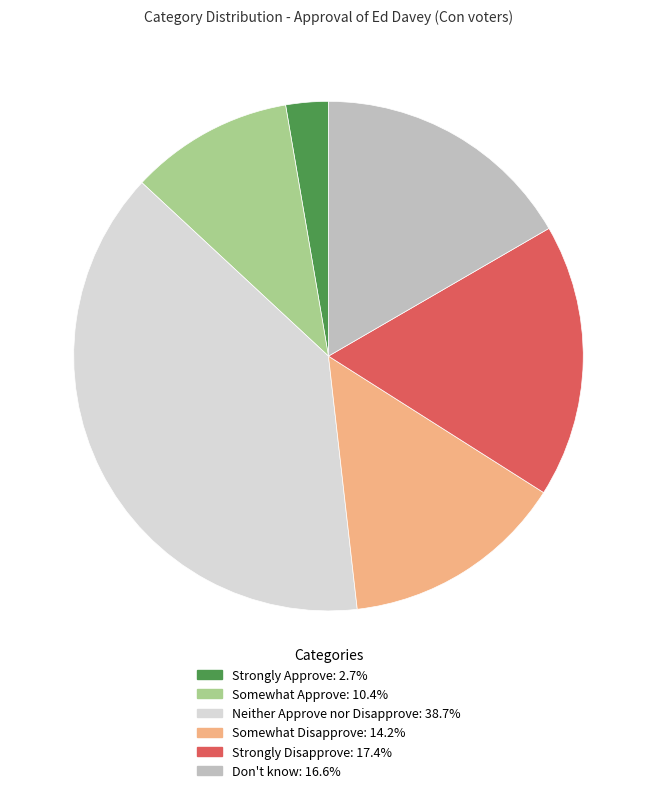

Rank the categories by value from highest to lowest.

Neither Approve nor Disapprove, Strongly Disapprove, Don't know, Somewhat Disapprove, Somewhat Approve, Strongly Approve